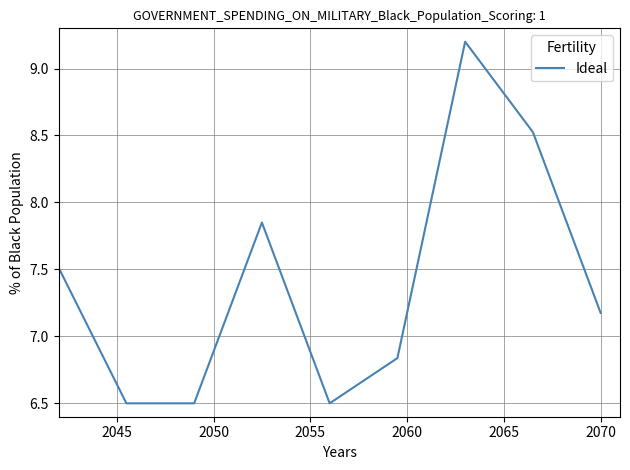

What is the smallest value displayed?

6.5